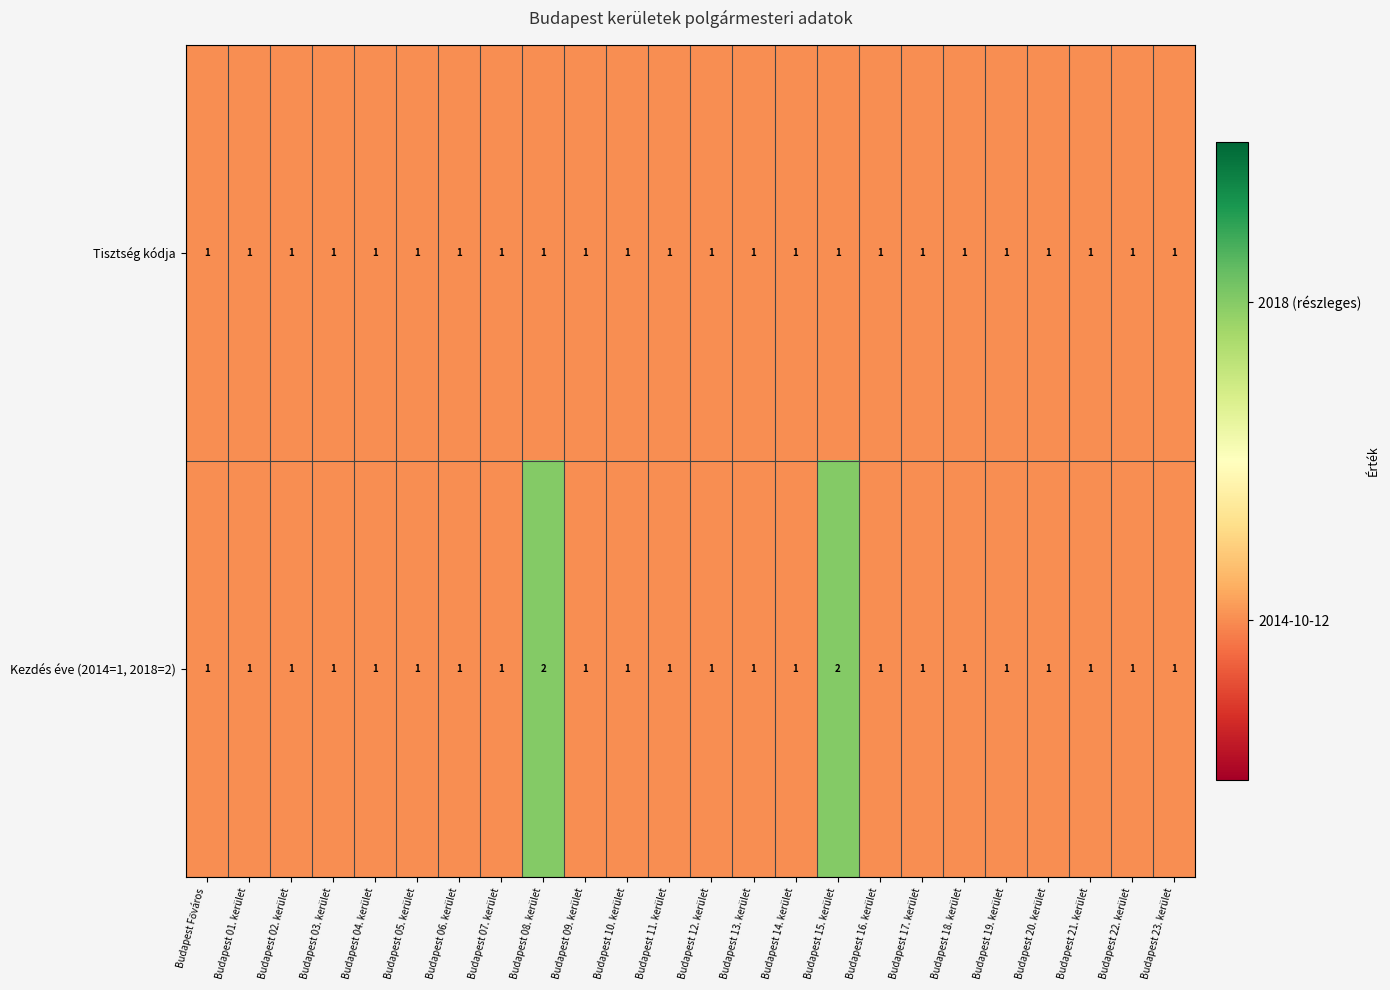

What is the sum of all Kezdés éve (2014=1, 2018=2) values?

26